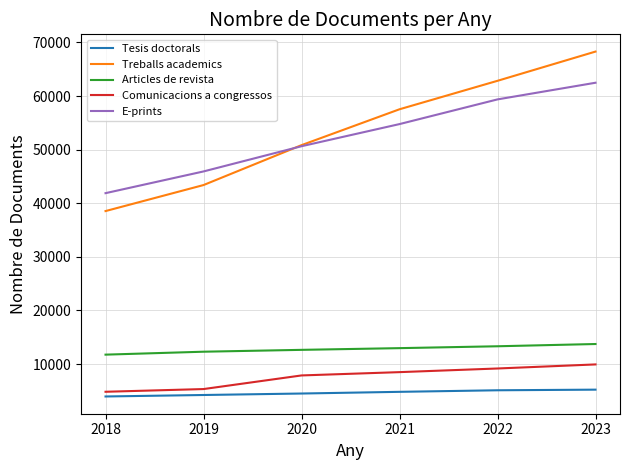

Is it true that Articles de revista equals 11760 at 2018?

True